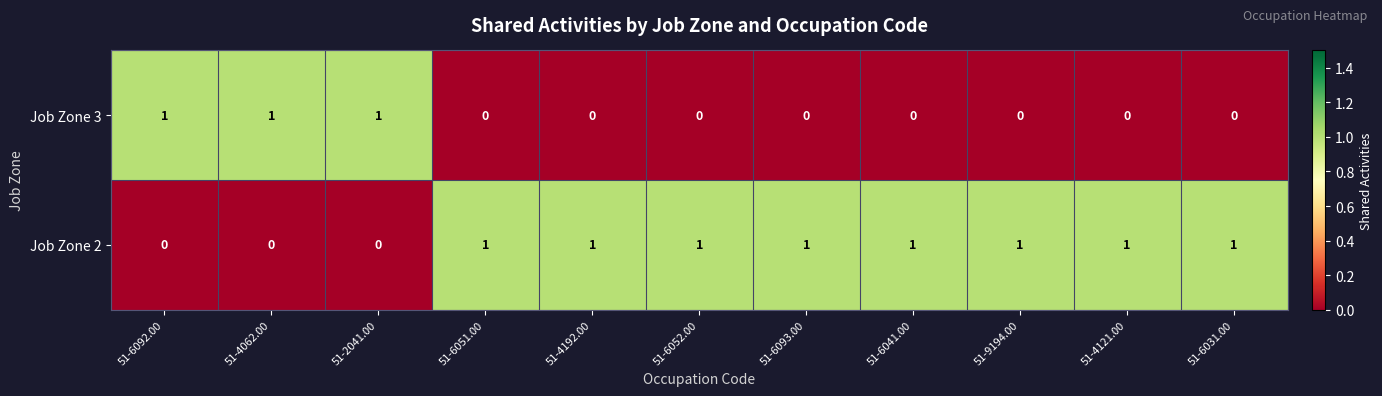

Reading left to right, transcribe all the data shown in this chart.

Job Zone 3: 1	1	1	0	0	0	0	0	0	0	0
Job Zone 2: 0	0	0	1	1	1	1	1	1	1	1